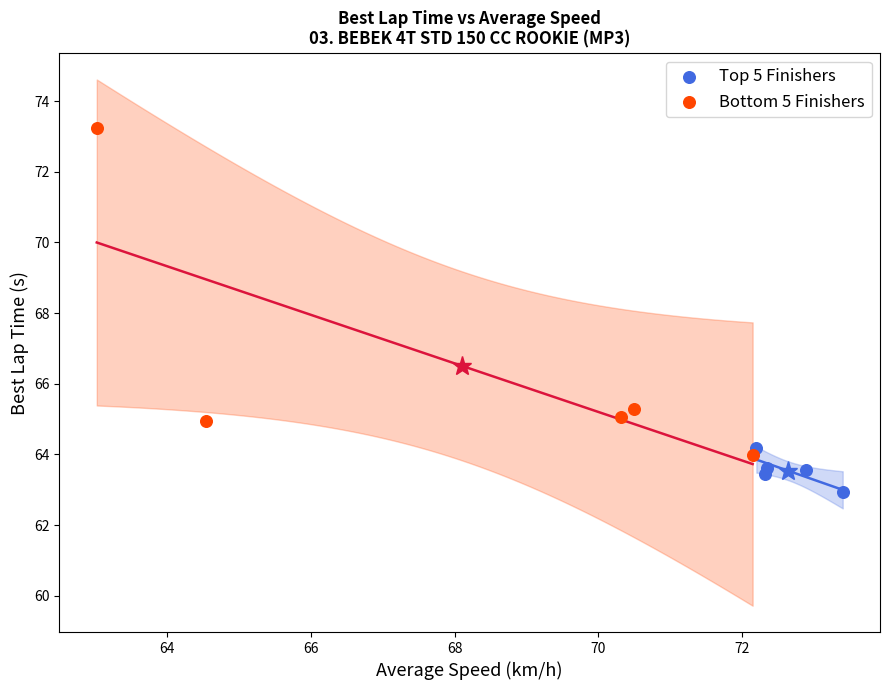

Which series contains the lowest Y value?

Top 5 Finishers